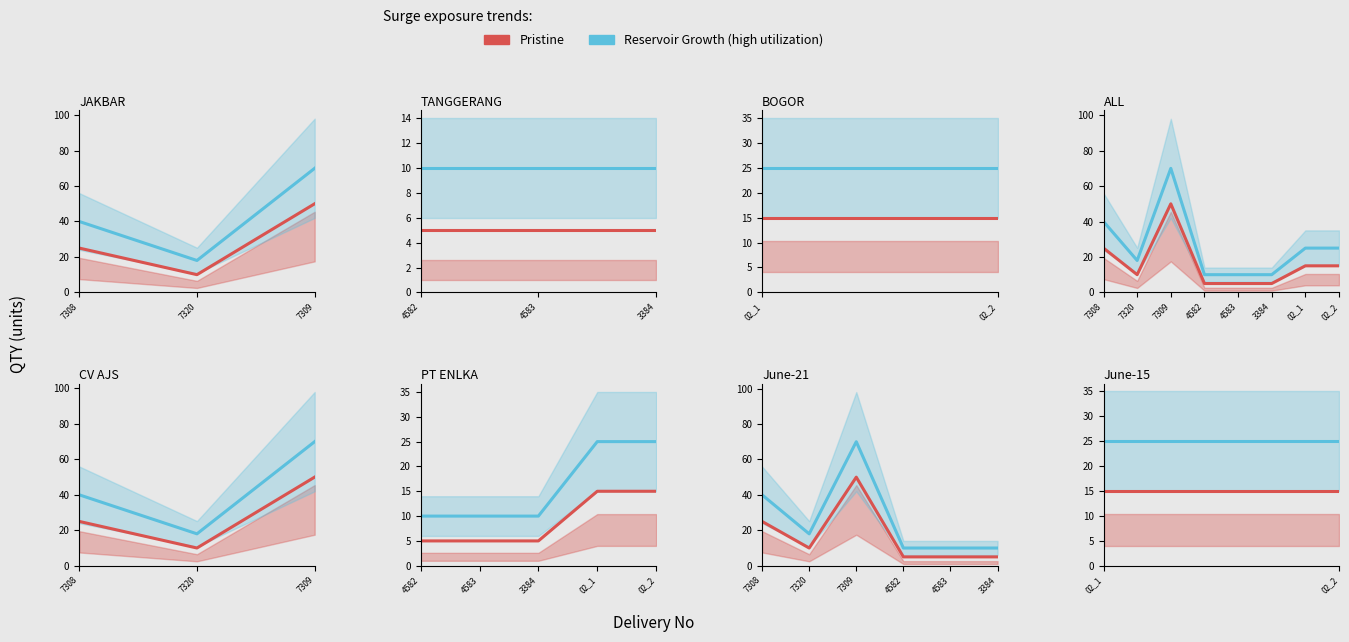

At how many categories does at least one series exceed 15?

2